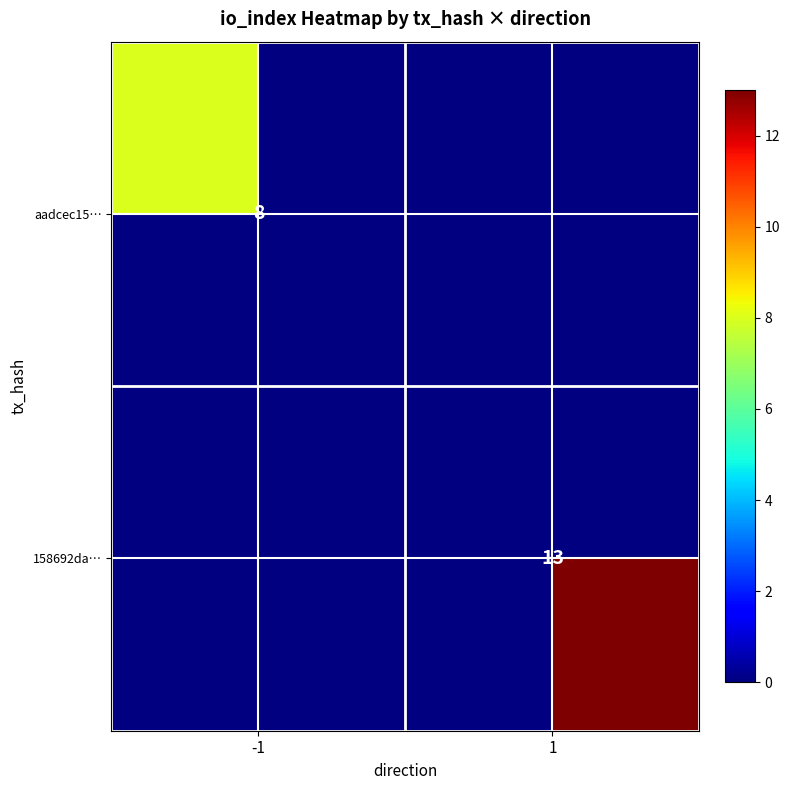

The value of aadcec15… at -1 is 14. True or false?

False